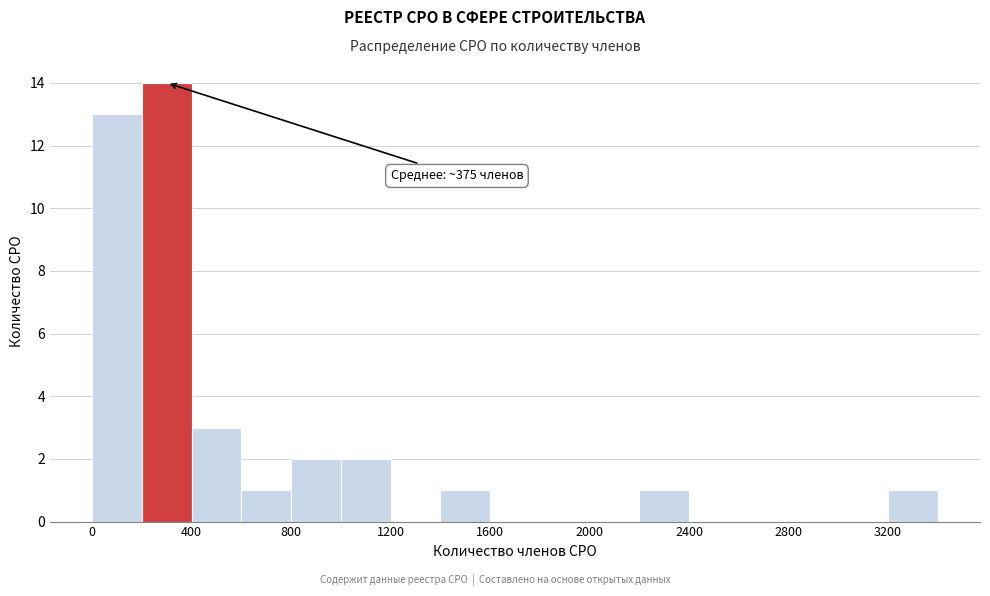

Over which range of the x-axis is the bar tallest?

200 to 400